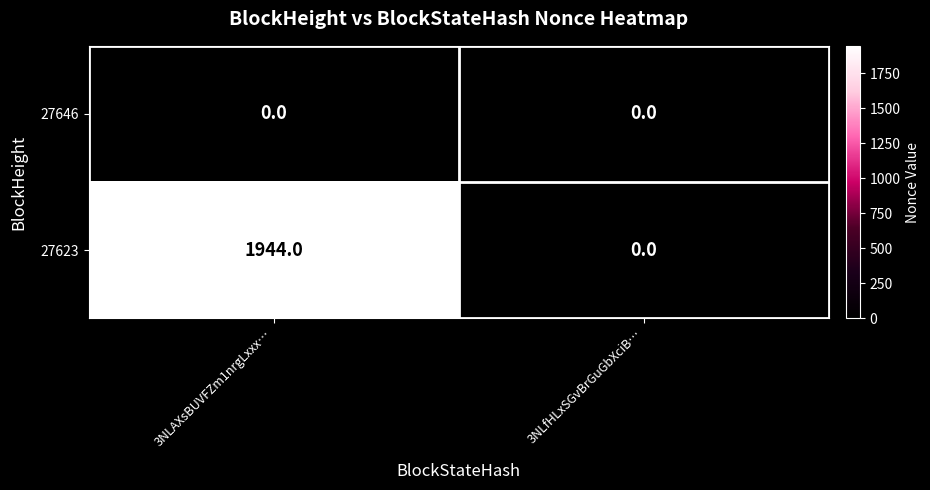

At which category is the sum across all series the highest?

3NLAXsBUVFZm1nrgLxxx…